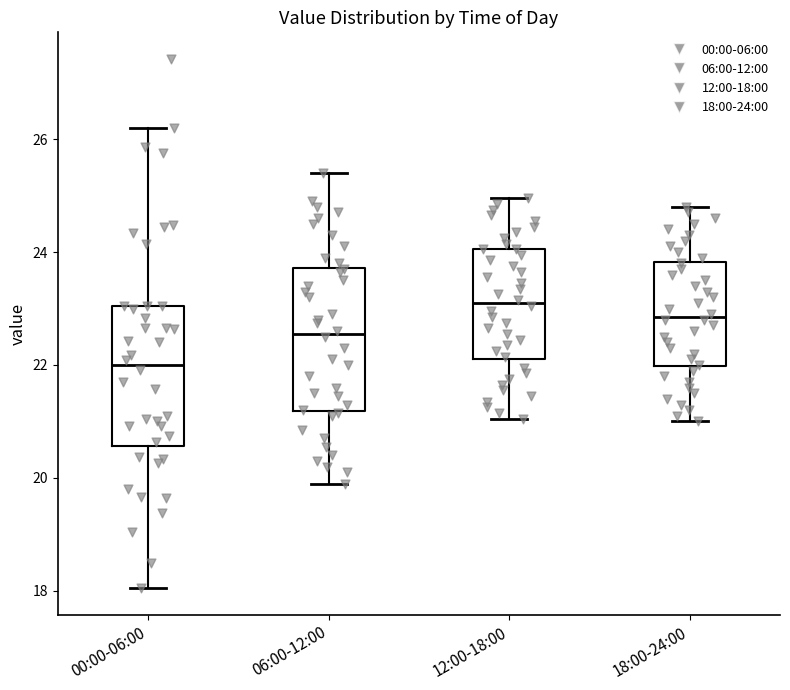

Where does the upper whisker of the box for 18:00-24:00 end on the y-axis? The values are not printed on the chart, so give them approximately, as read against the axis.

24.8